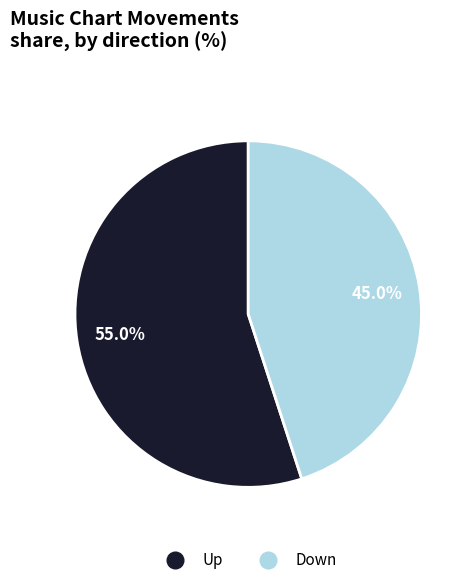

Does any single category account for the majority?

Yes